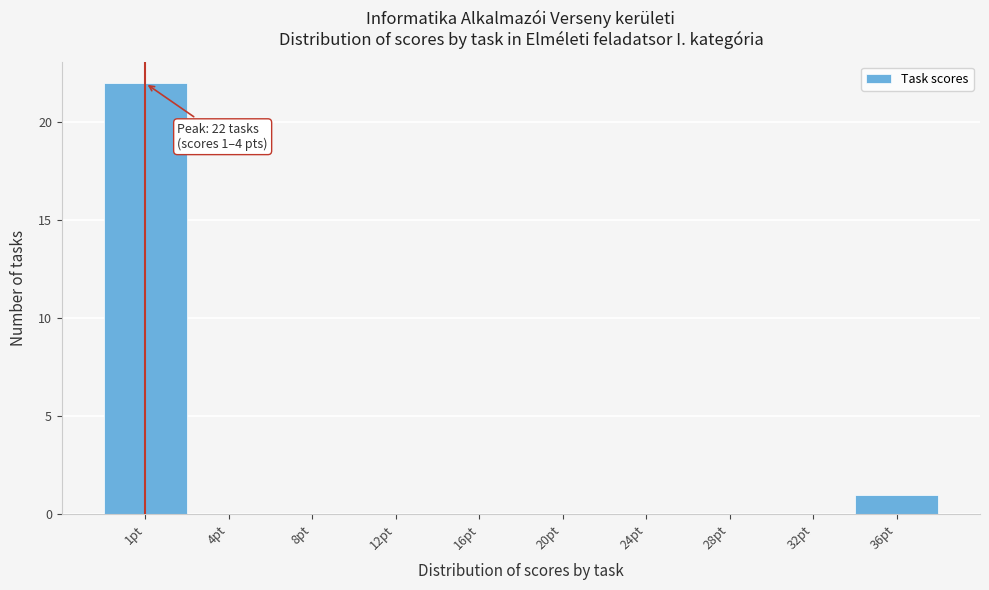

Reading left to right, list all the values displayed in this chart.

1pt=22	4pt=0	8pt=0	12pt=0	16pt=0	20pt=0	24pt=0	28pt=0	32pt=0	36pt=1